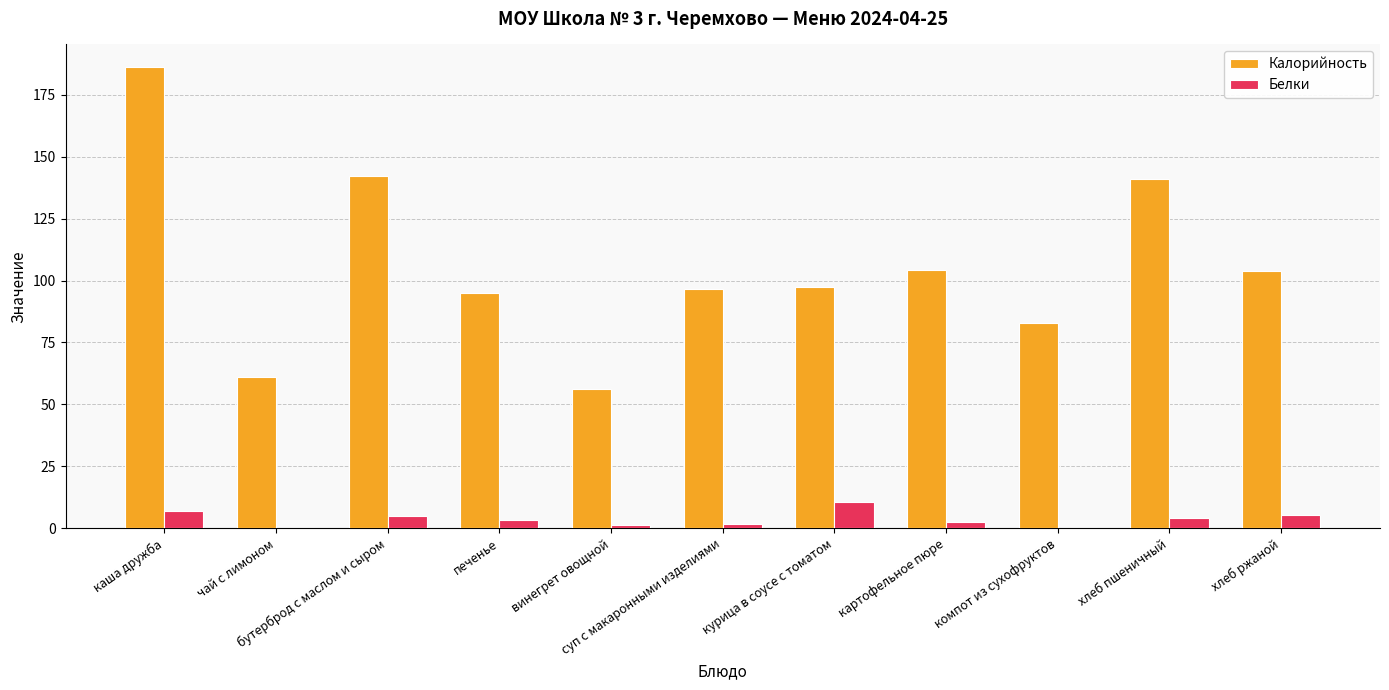

What is the maximum value shown in the chart?

186.0